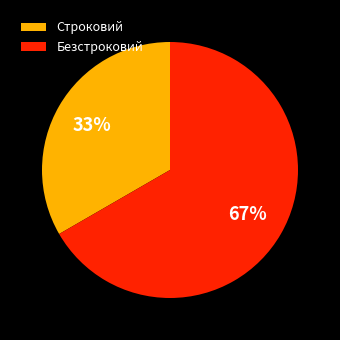

To the nearest percent, what is the average slice percentage?

50%